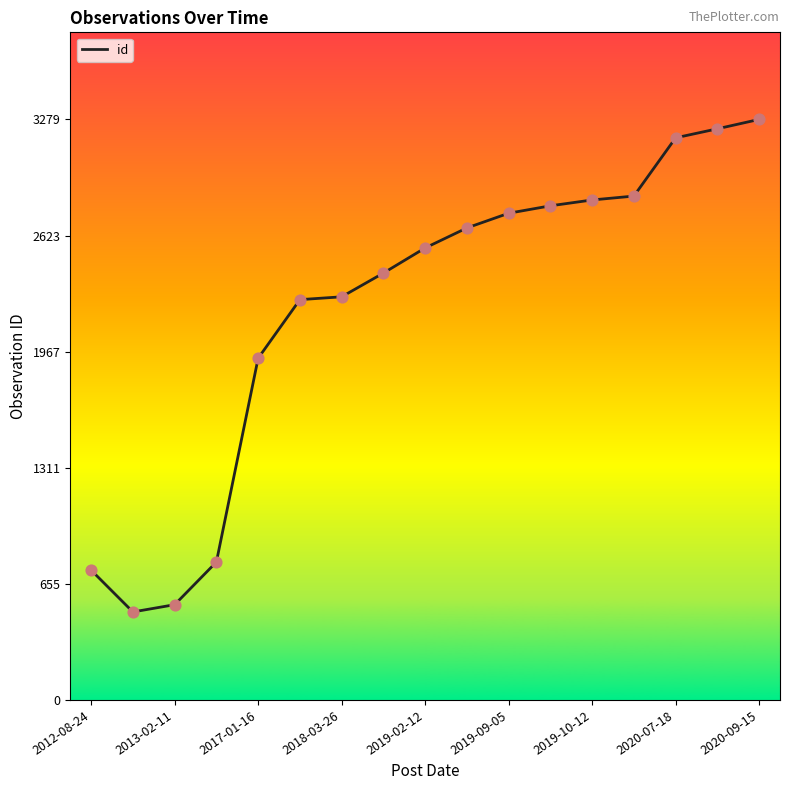

What is the minimum value shown in the chart?

497